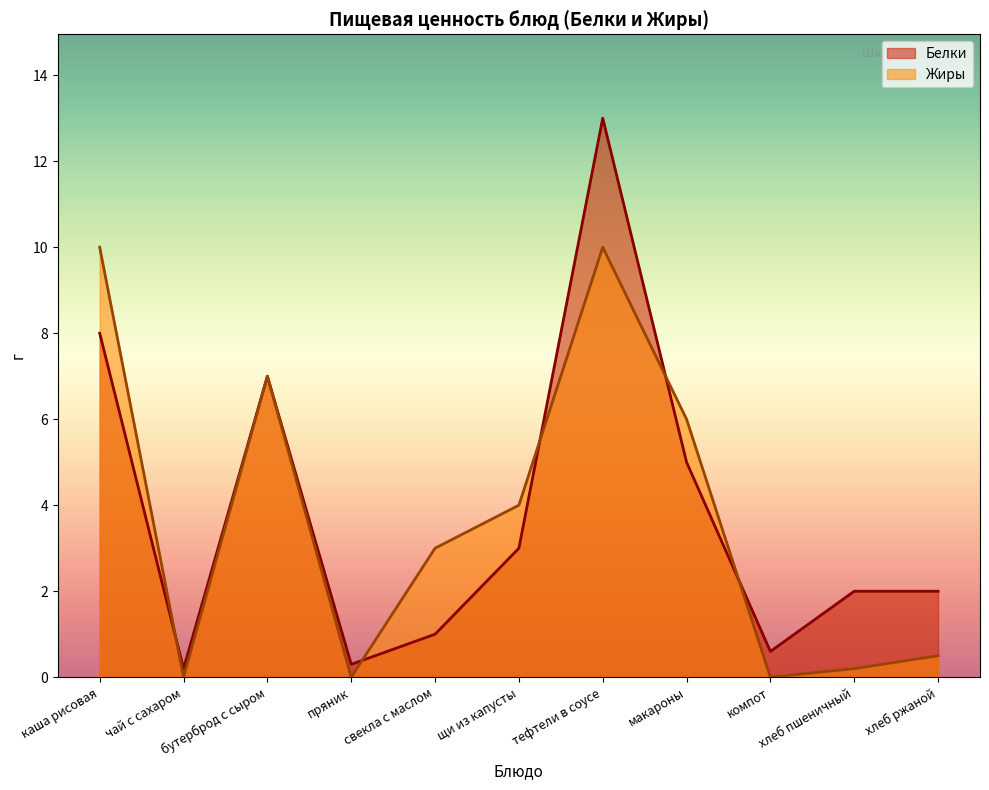

At тефтели в соусе, list the series in order from largest to smallest.

Белки, Жиры